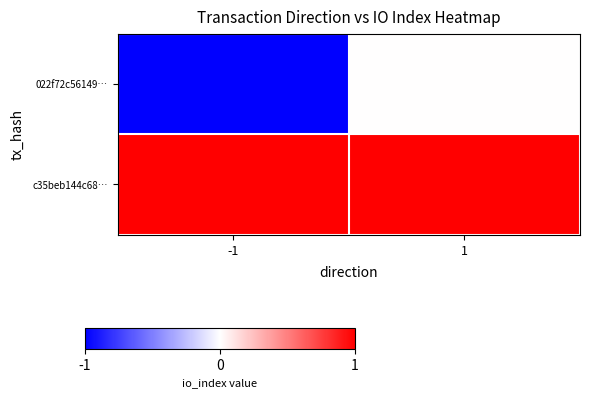

Which series changed the most between -1 and 1?

022f72c56149…